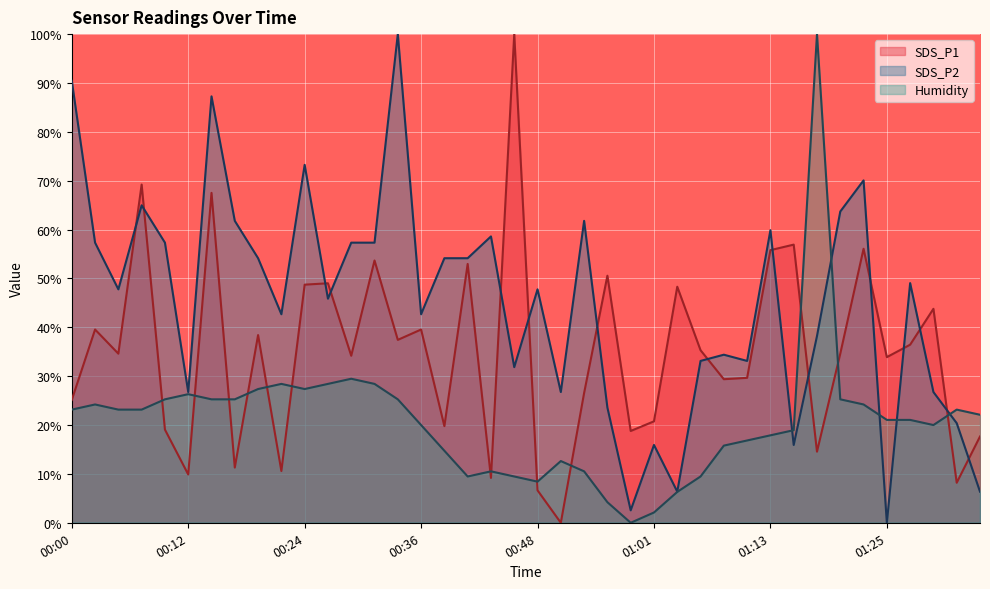

Which category has the lowest value across all series?

00:51